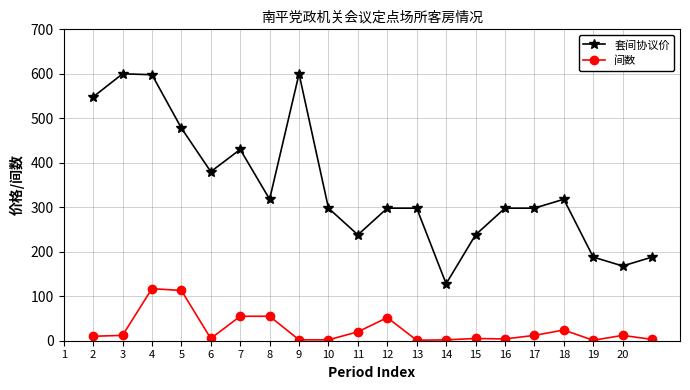

What is the value of the 间数 point at the 2nd from the left?

12